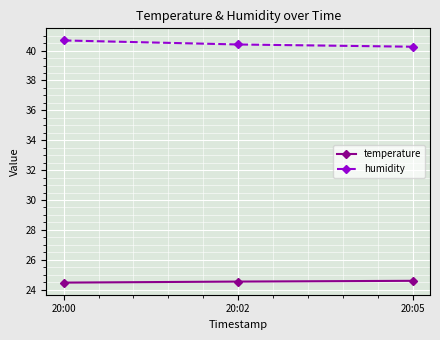

Is the value of humidity at 20:02 greater than the value of temperature at 20:00?

Yes